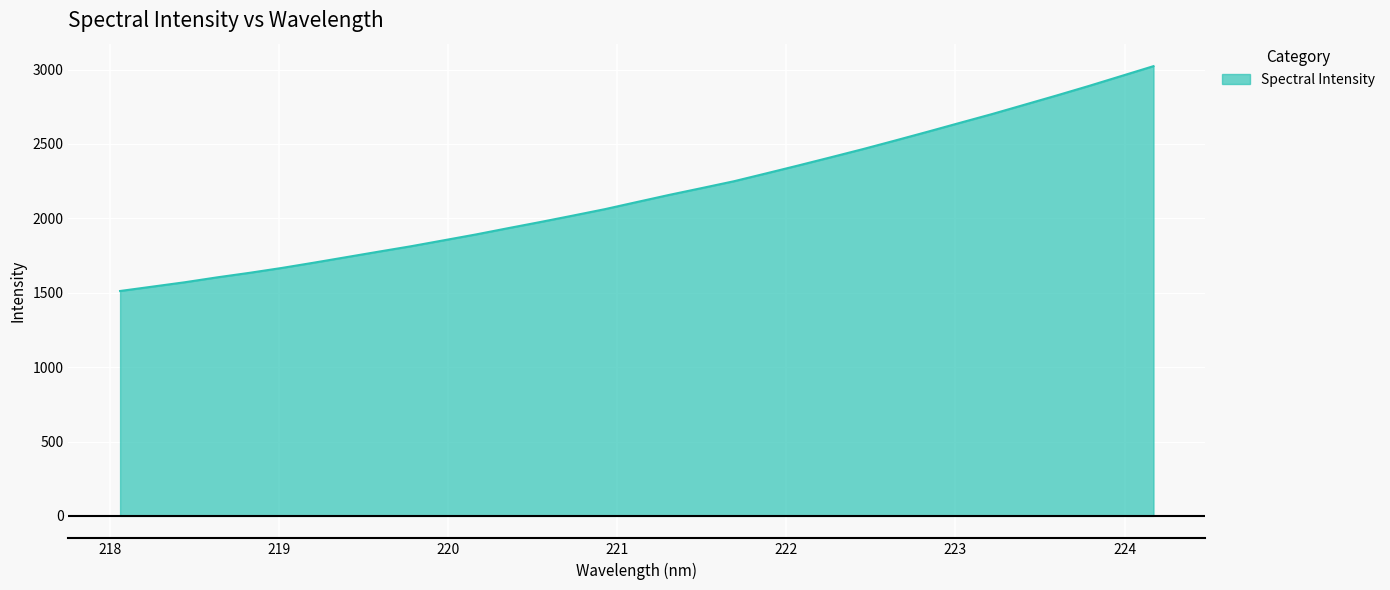

What is the difference between the maximum and minimum values?

1511.5